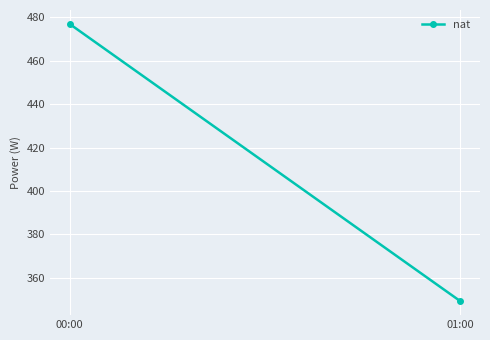

What is the change in value from 00:00 to 01:00?

-127.6